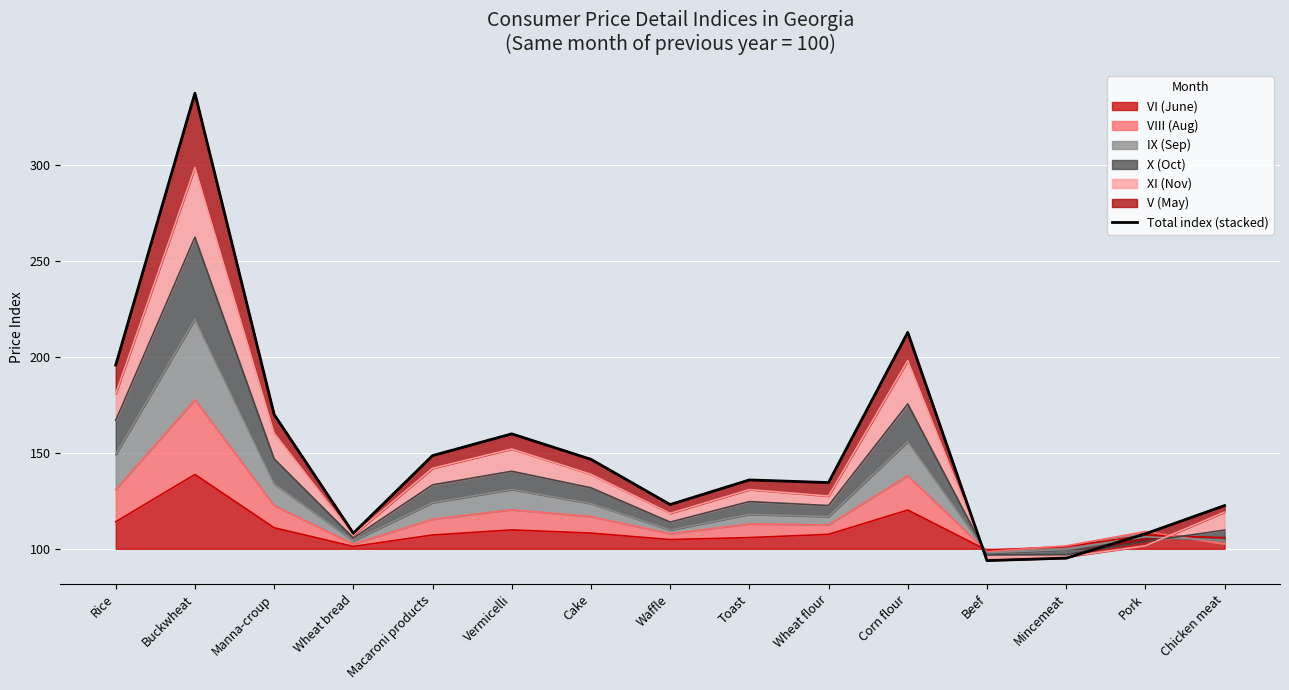

At which category does the data reach its first local valley?

Wheat bread